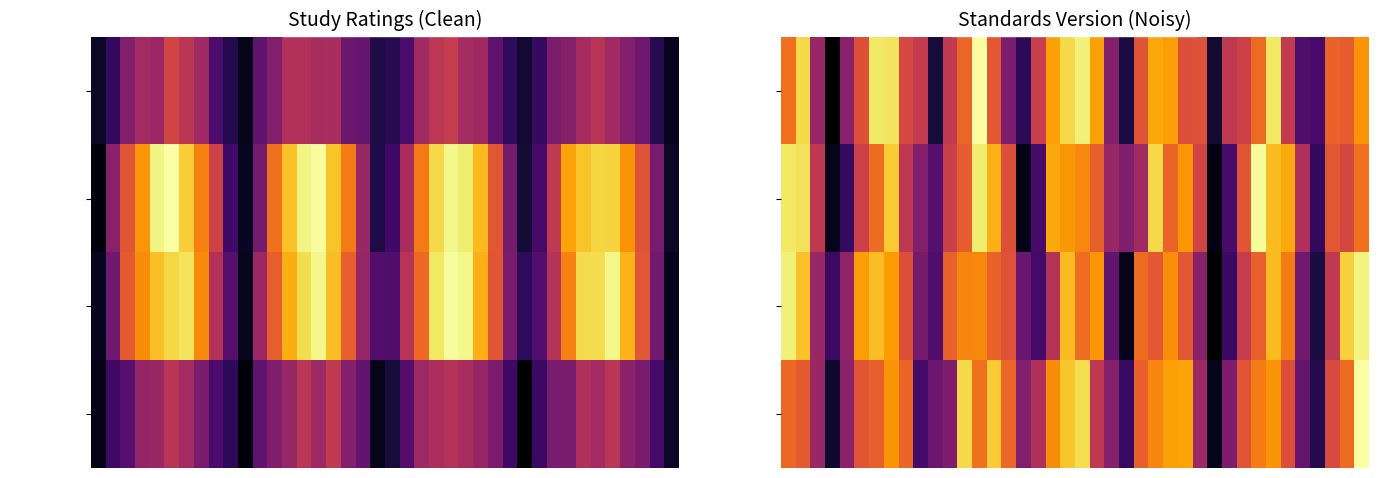

What is the spread (max minus min) of values at 35?

0.3